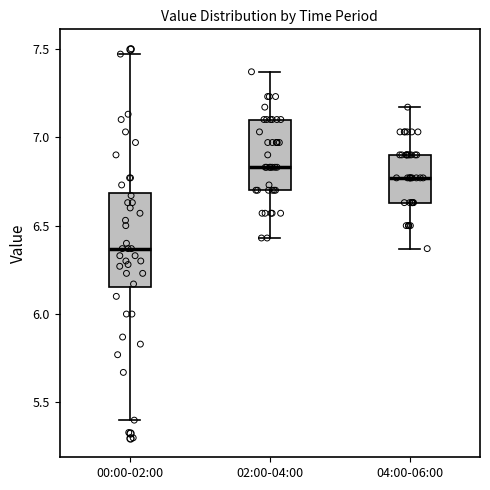

Where does the median line of the box for 04:00-06:00 sit on the y-axis? The values are not printed on the chart, so give them approximately, as read against the axis.

6.75